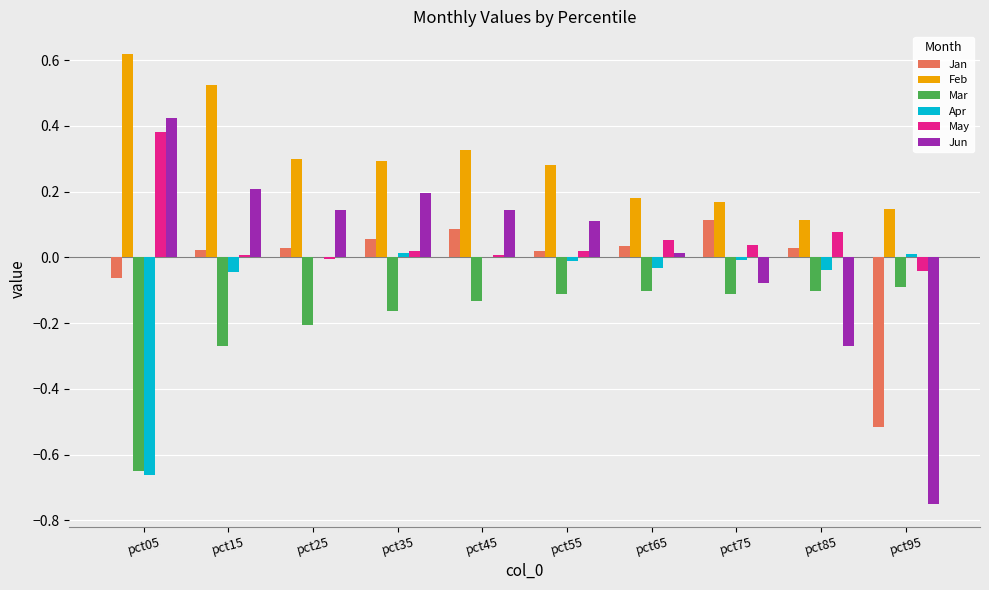

Count the number of categories in the chart.

10